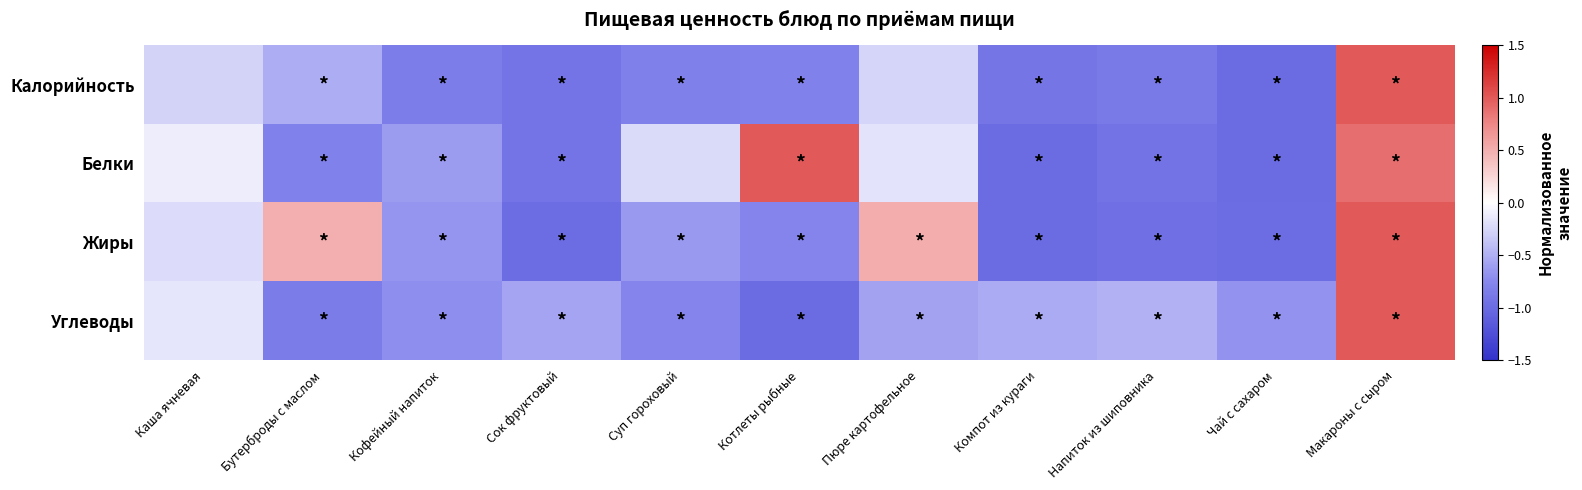

List the series in order of their peak value, lowest first.

Калорийность, Белки, Жиры, Углеводы